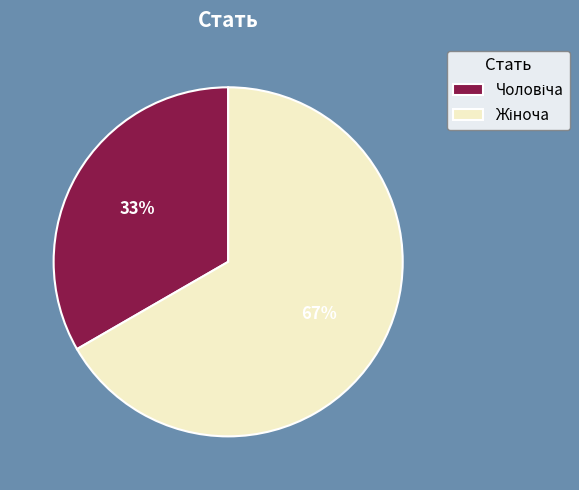

Is there a majority slice in this chart?

Yes